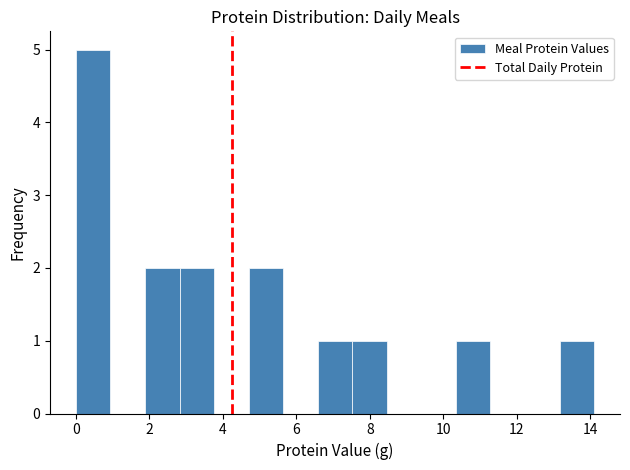

Which range on the x-axis has the tallest bar?

0.00 to 0.94